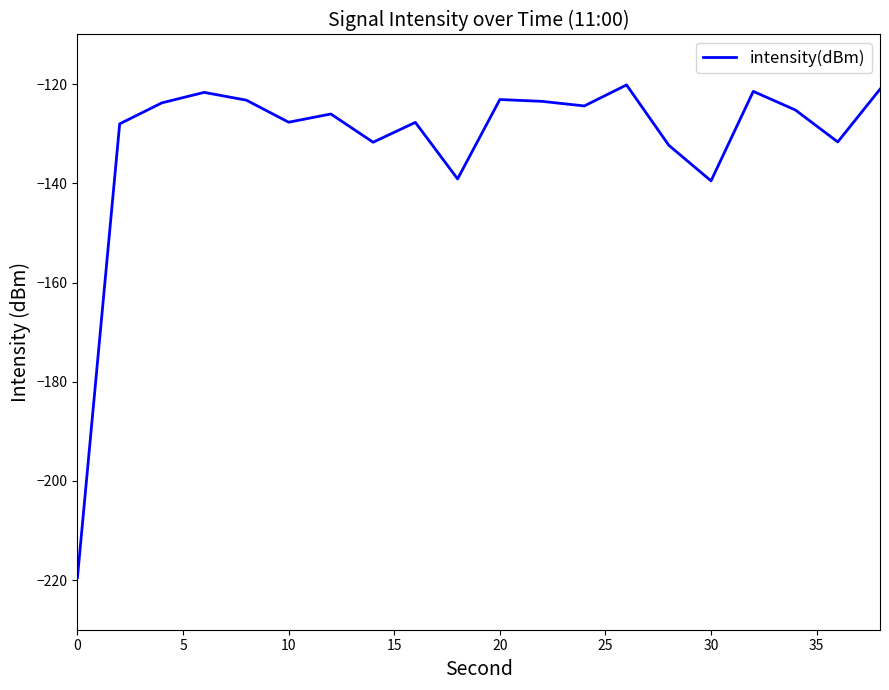

How many series are shown in this chart?

1